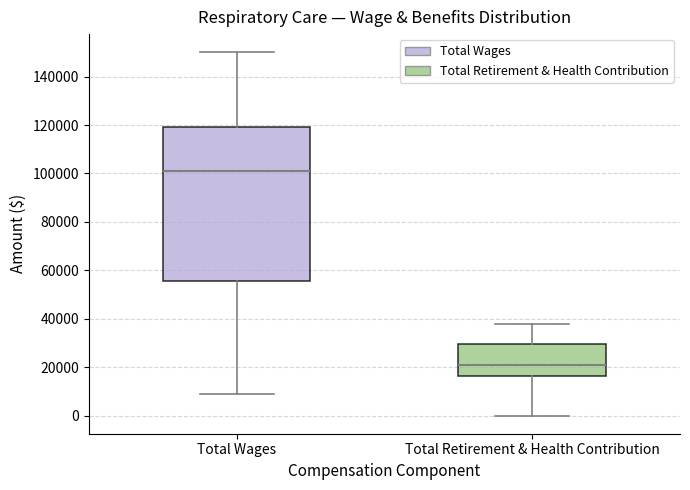

Where does the lower whisker of the box for Total Retirement & Health Contribution end on the y-axis? The values are not printed on the chart, so give them approximately, as read against the axis.

0